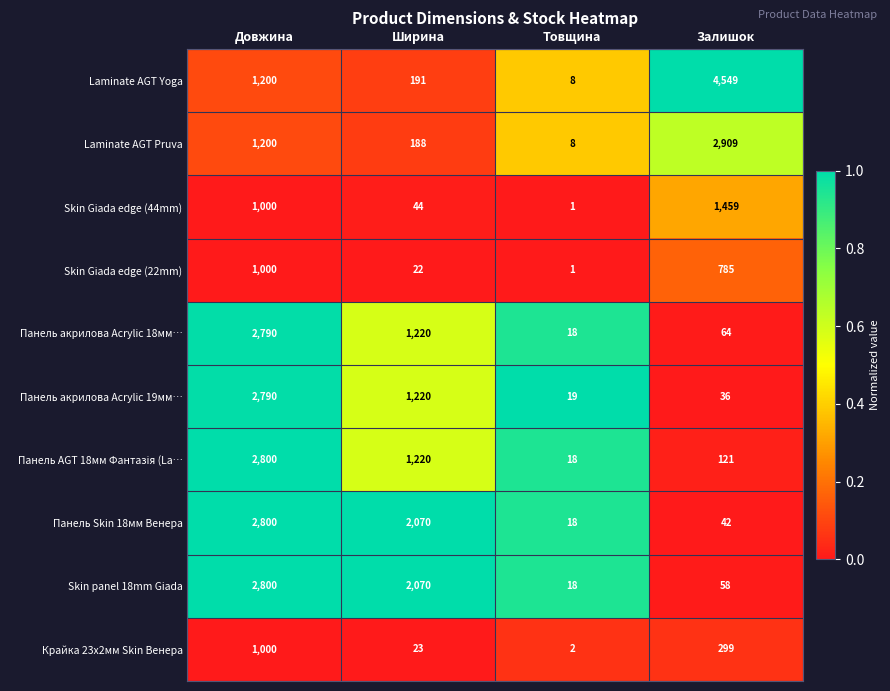

Where does the Панель акрилова Acrylic 18мм… series first go above 1220?

Довжина